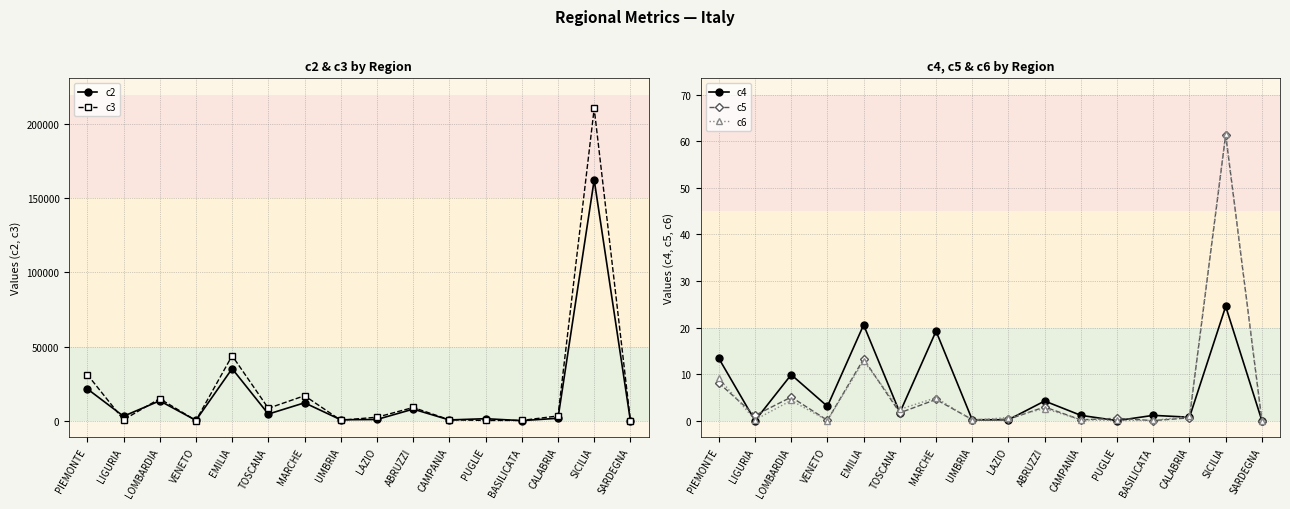

At which category is the sum across all series the highest?

SICILIA